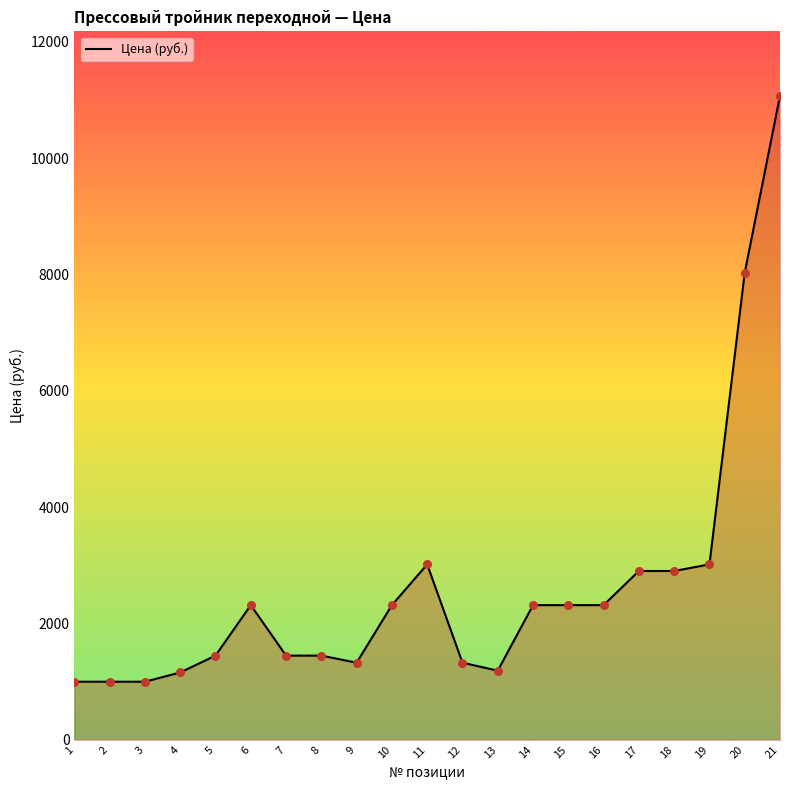

What is the ratio of the value at 6 to the value at 3?

2.3